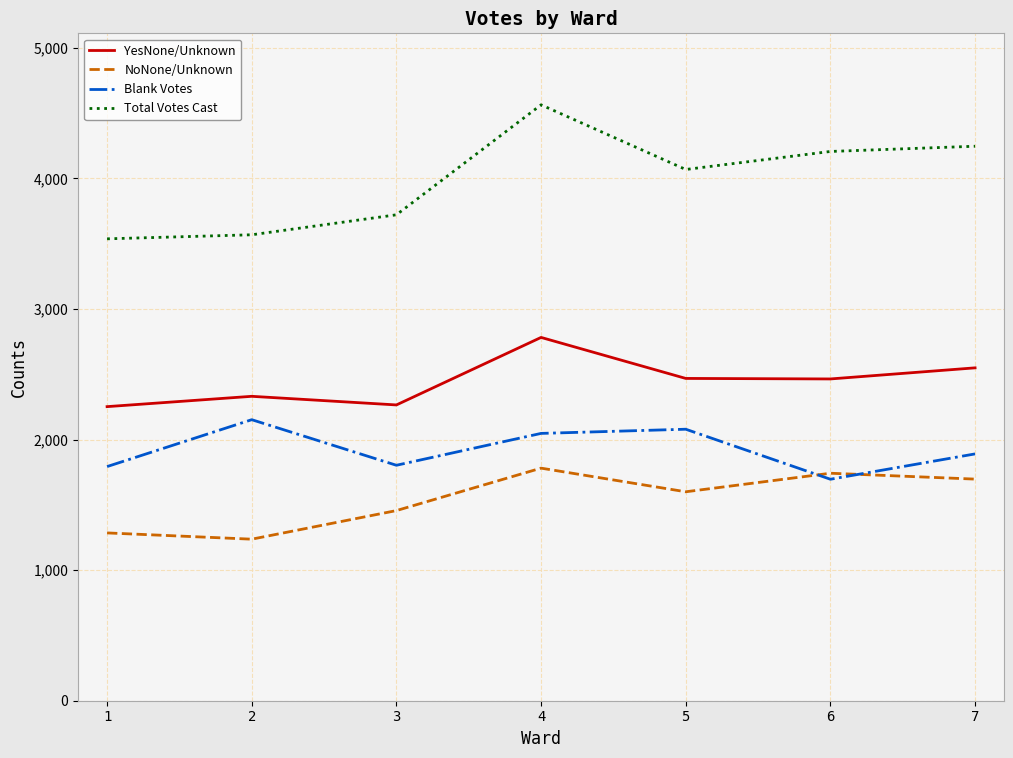

What is the maximum value shown in the chart?

4563